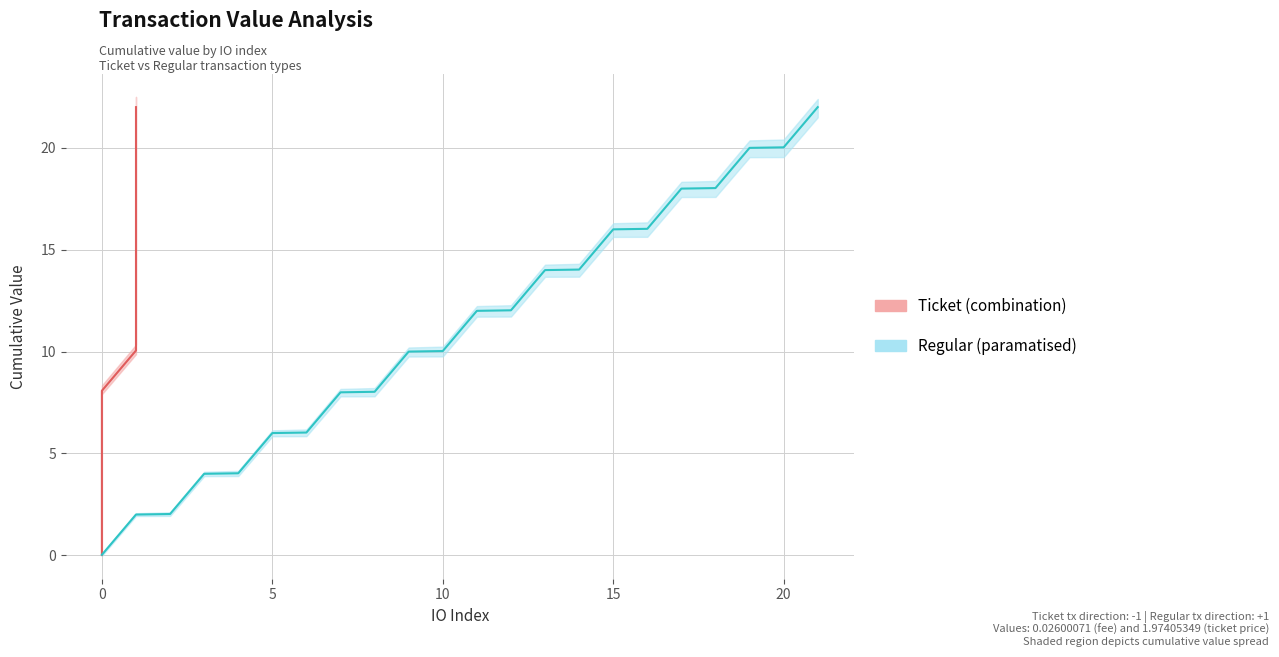

What is the average value of the Regular mean series?

11.0